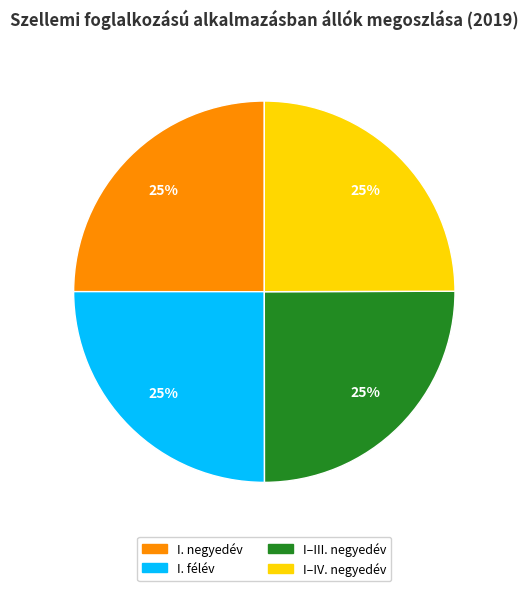

The I–III. negyedév slice represents 25% of the pie. True or false?

True